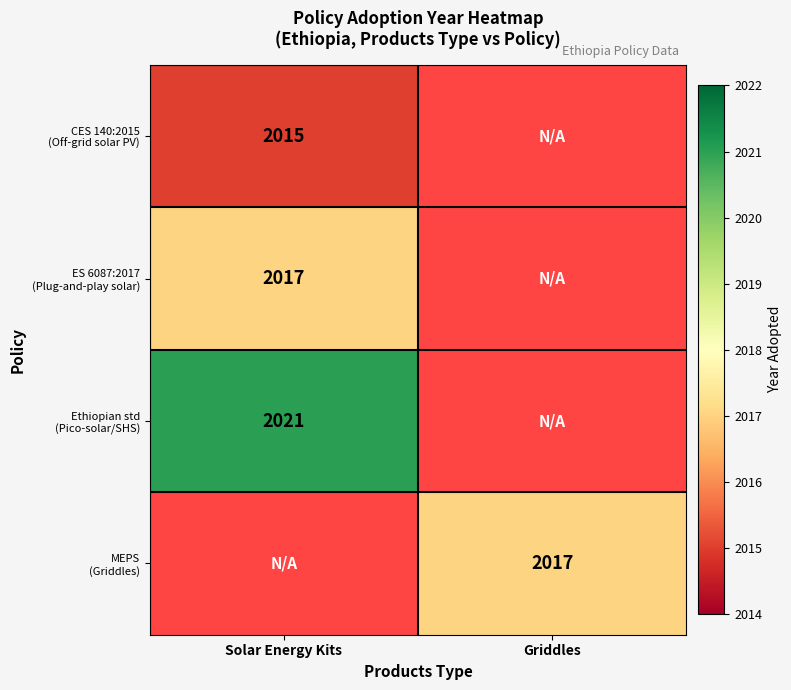

How many data points does each series have?

2